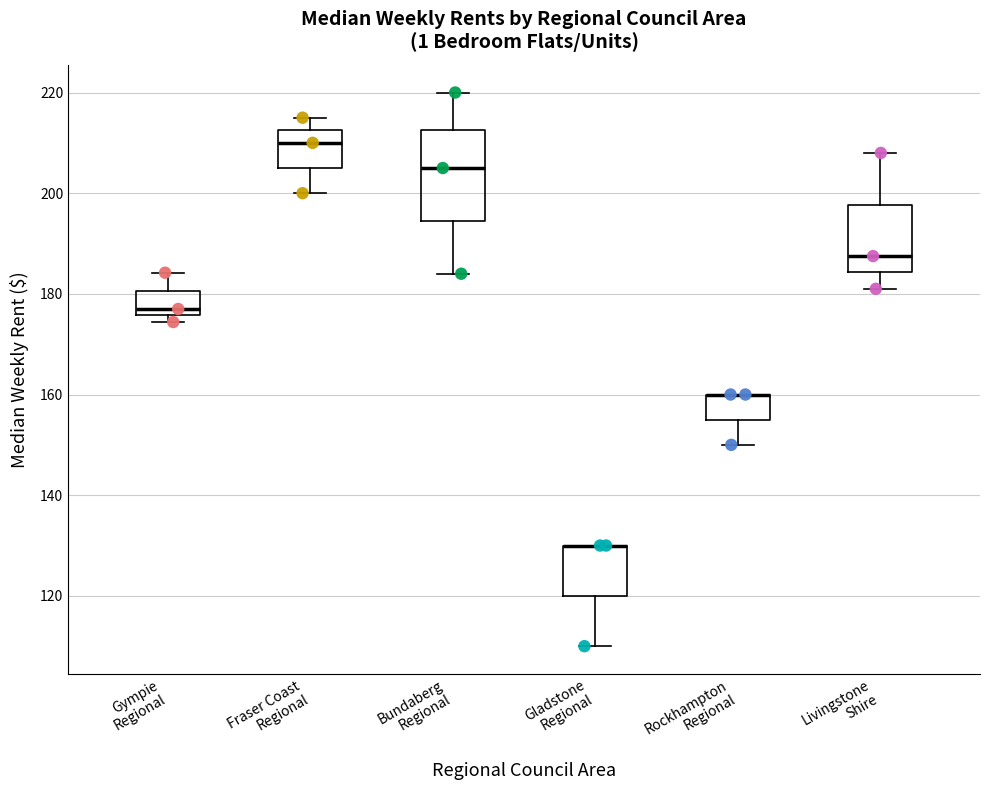

Reading left to right, transcribe this box plot: for each box, give where its median line is, the range the box spans, and where its two whiskers end, as read against the y-axis. The values are not printed on the chart, so give them approximately, as read against the axis.

Gympie Regional: median 178, box 176 to 180, whiskers 174 to 184
Fraser Coast Regional: median 210, box 206 to 212, whiskers 200 to 216
Bundaberg Regional: median 206, box 194 to 212, whiskers 184 to 220
Gladstone Regional: median 130 (drawn on the box's upper edge), box 120 to 130, whiskers 110 to 130
Rockhampton Regional: median 160 (drawn on the box's upper edge), box 156 to 160, whiskers 150 to 160
Livingstone Shire: median 188, box 184 to 198, whiskers 182 to 208